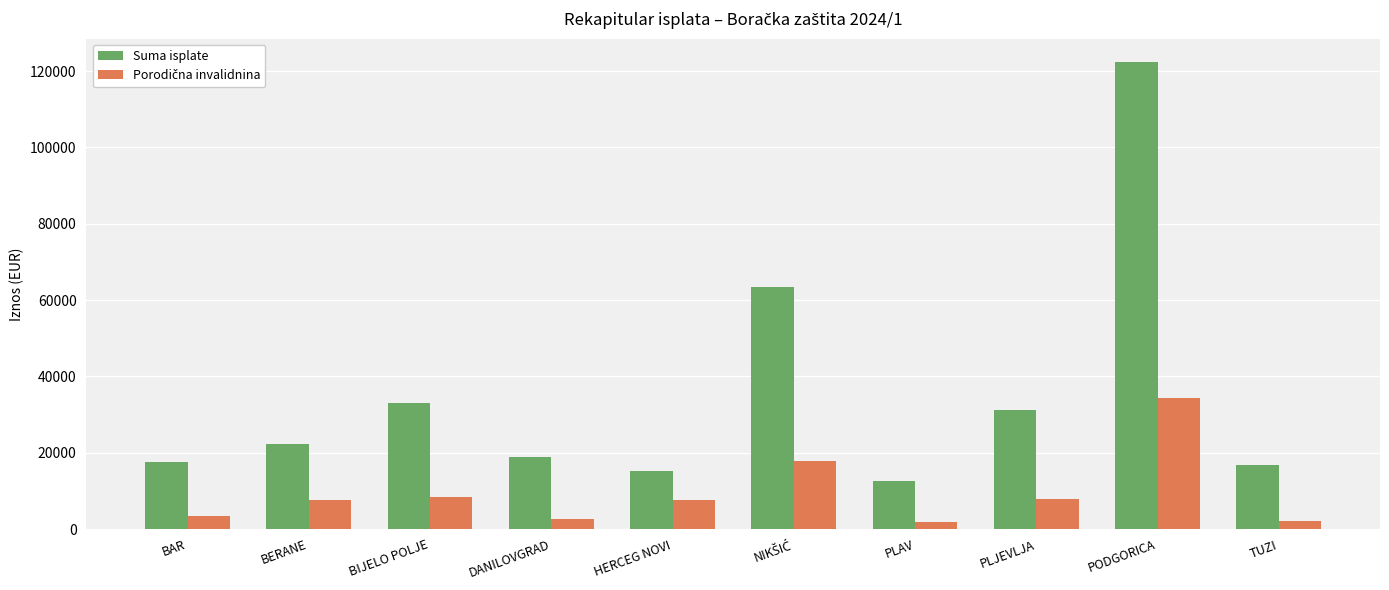

What is the maximum value for Suma isplate?

122391.7